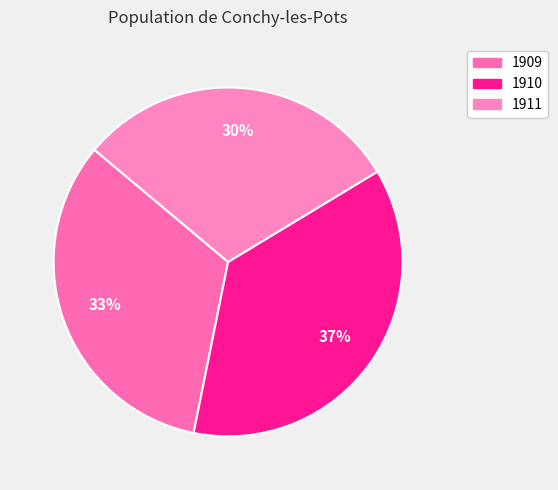

What is the smallest slice in the pie chart?

1911